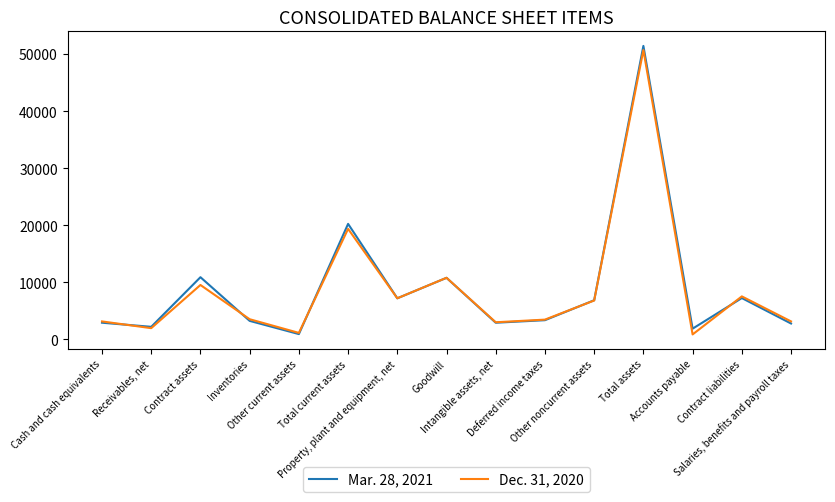

List the series in order of their peak value, lowest first.

Dec. 31, 2020, Mar. 28, 2021